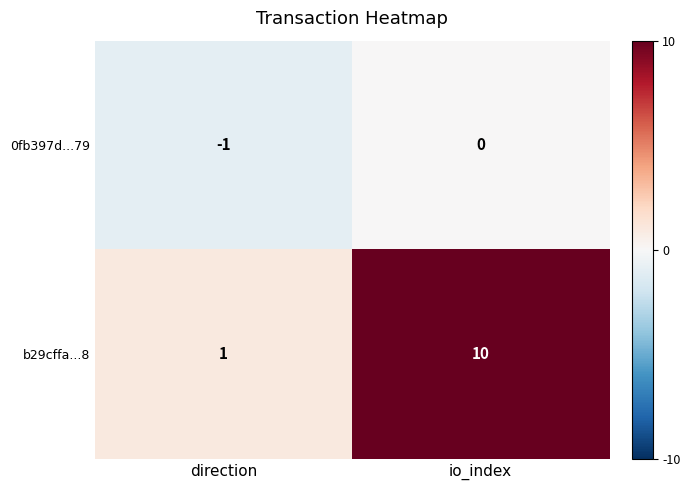

At which category does the chart reach its minimum across all series?

direction